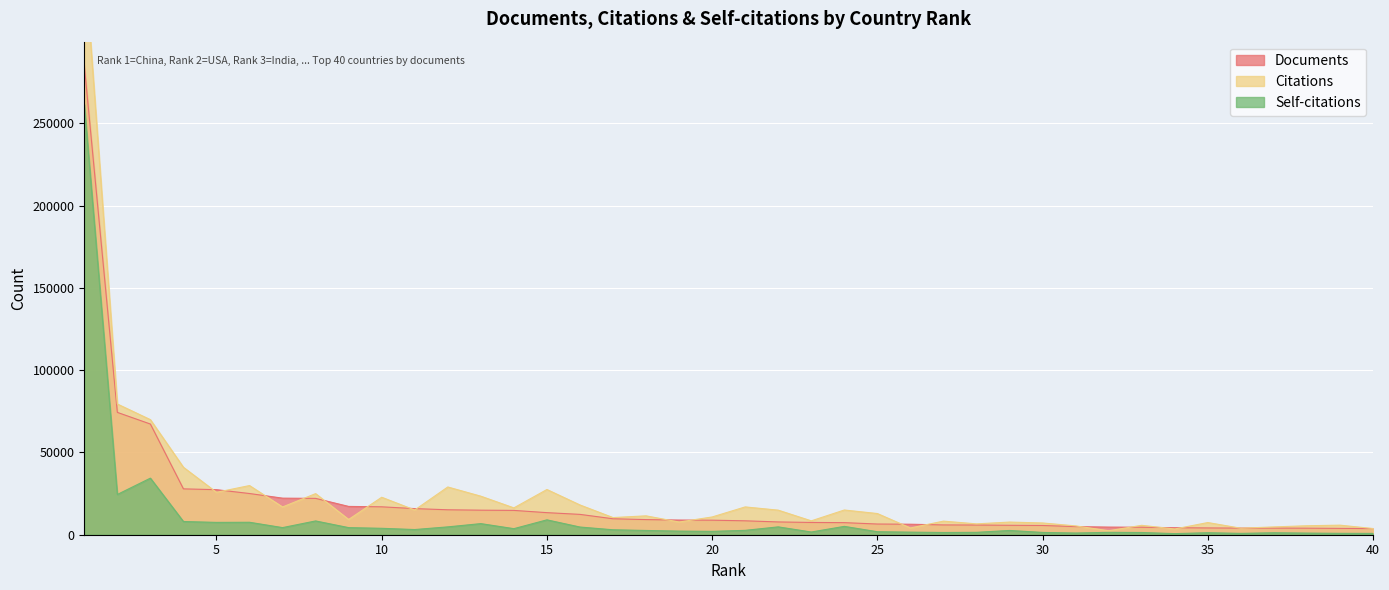

How many lines are shown in the chart?

3